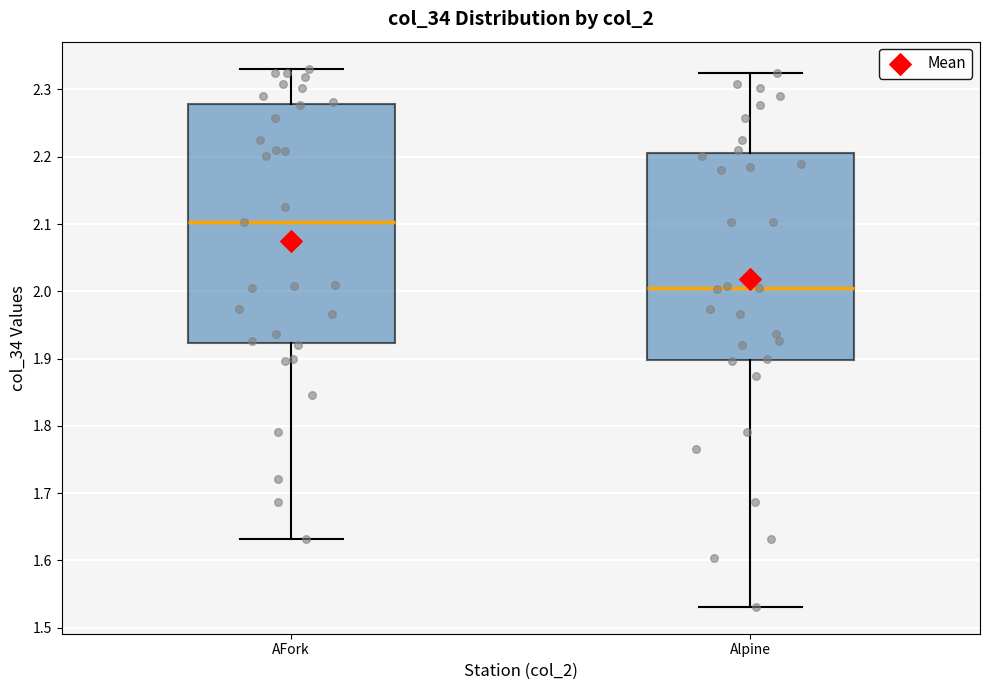

Reading left to right, read every box against the y-axis: the position of its median line, the range the box covers, and the ends of its whiskers. The values are not printed on the chart, so give them approximately, as read against the axis.

AFork: median 2.10, box 1.92 to 2.28, whiskers 1.63 to 2.33
Alpine: median 2.01, box 1.90 to 2.21, whiskers 1.53 to 2.33